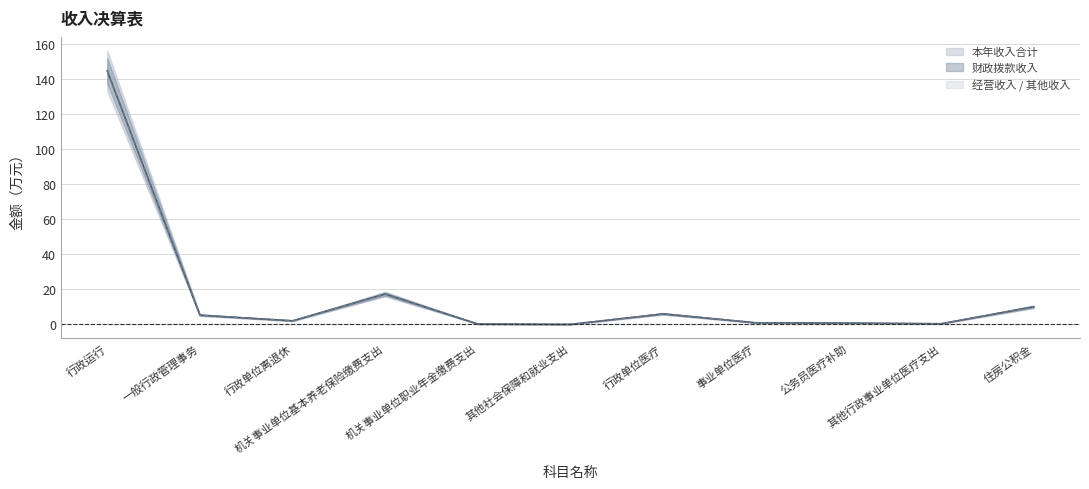

What is the value of the 财政拨款收入 point at the 2nd from the left?

5.3